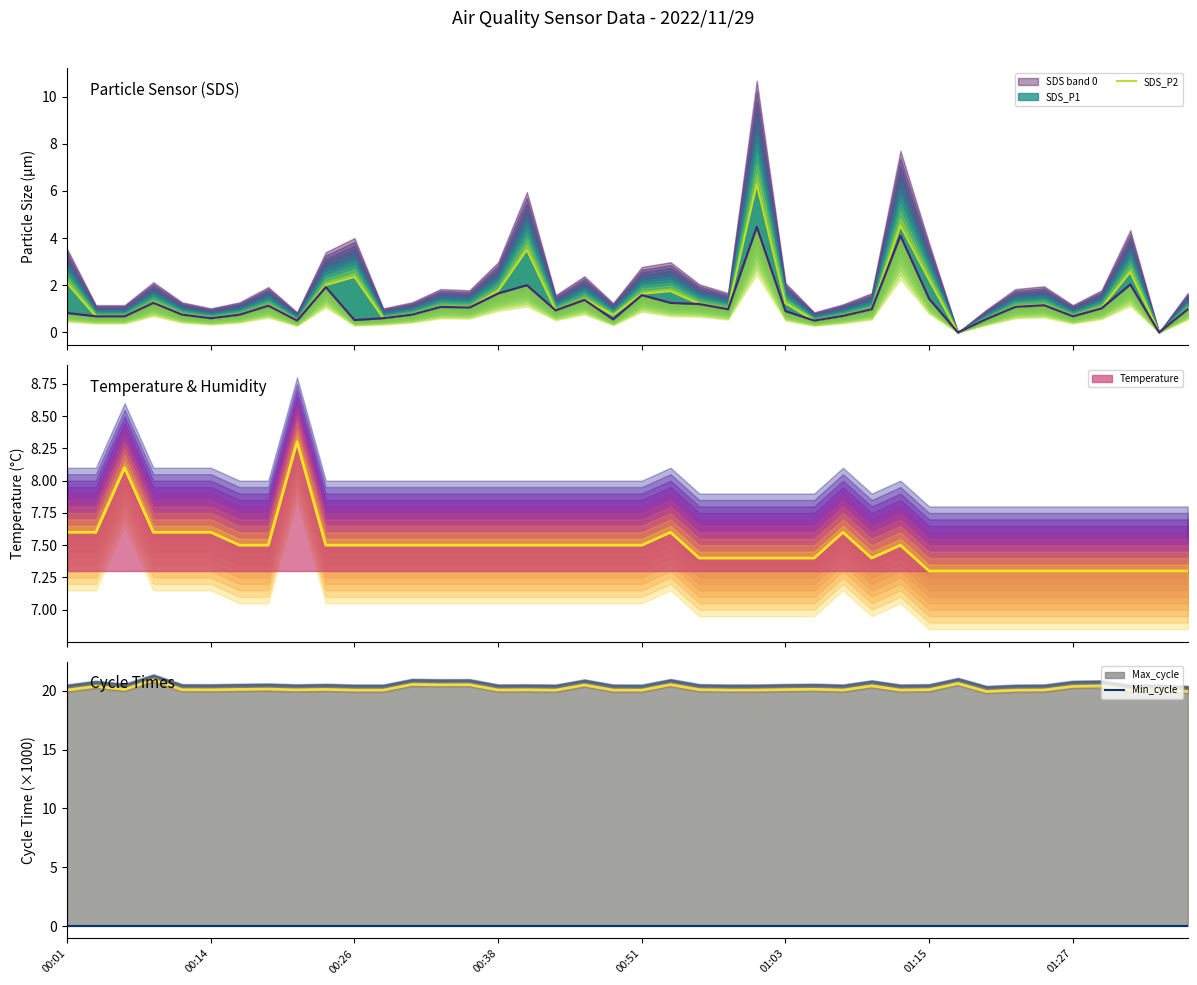

Is it true that SDS_P2 equals 1.8 at 21?

True